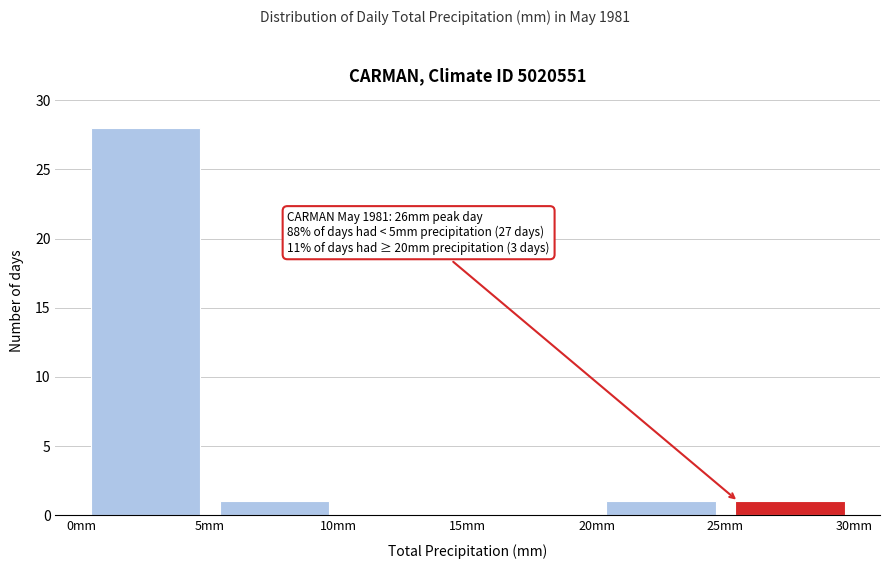

Over which range of the x-axis is the bar tallest?

0 to 5